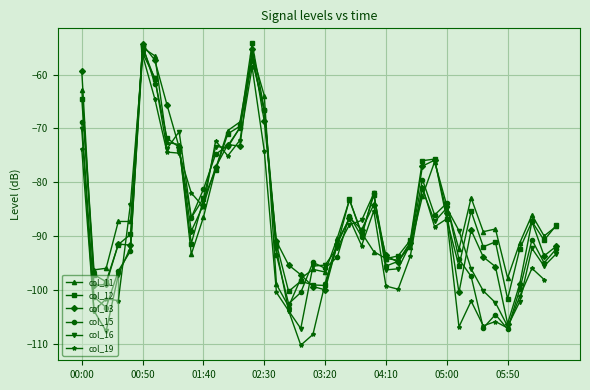

Between 11 and 32, which series saw the biggest shift?

col_19